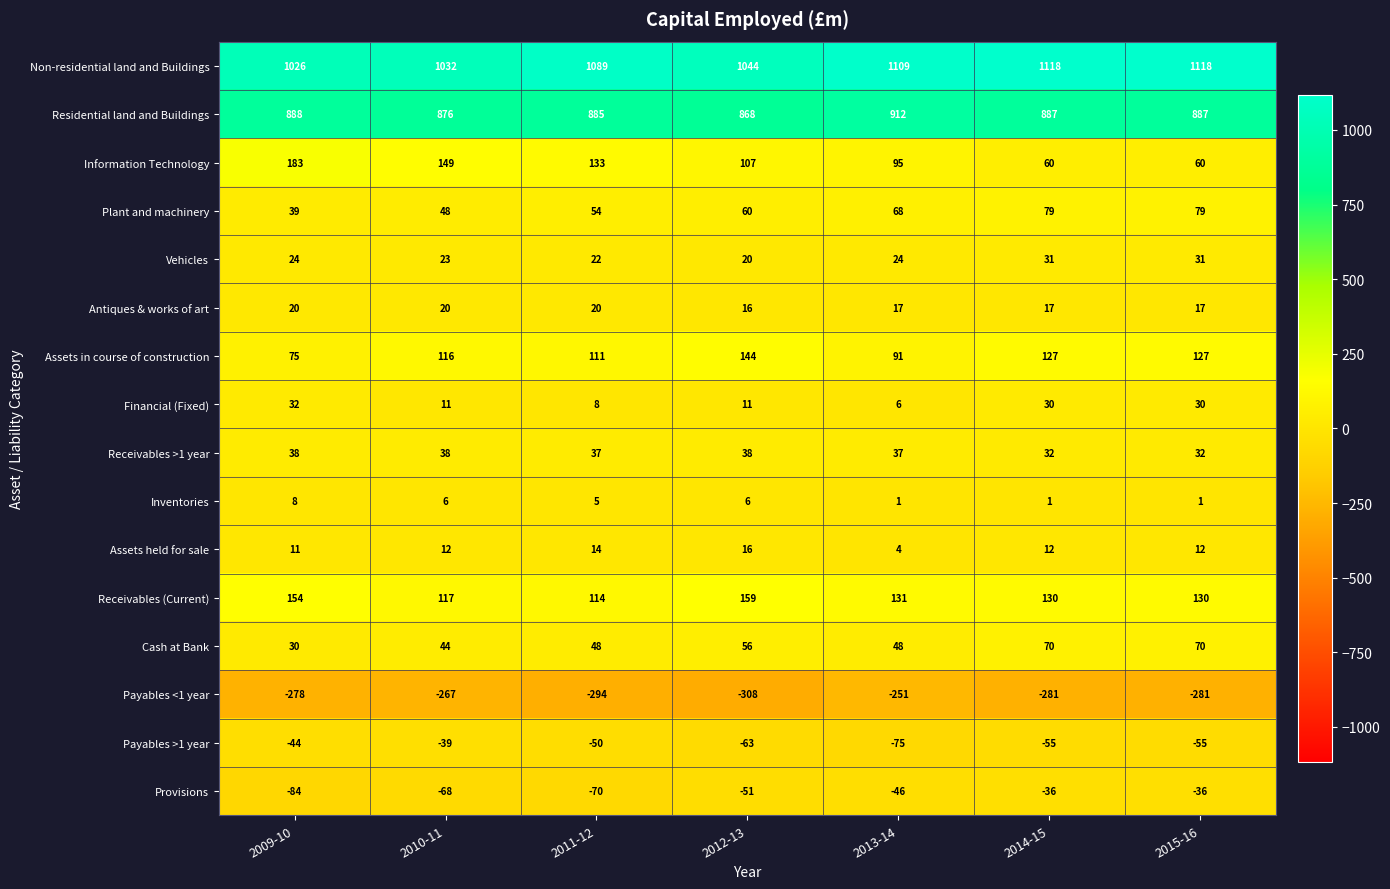

What is the spread (max minus min) of values at 2009-10?

1304